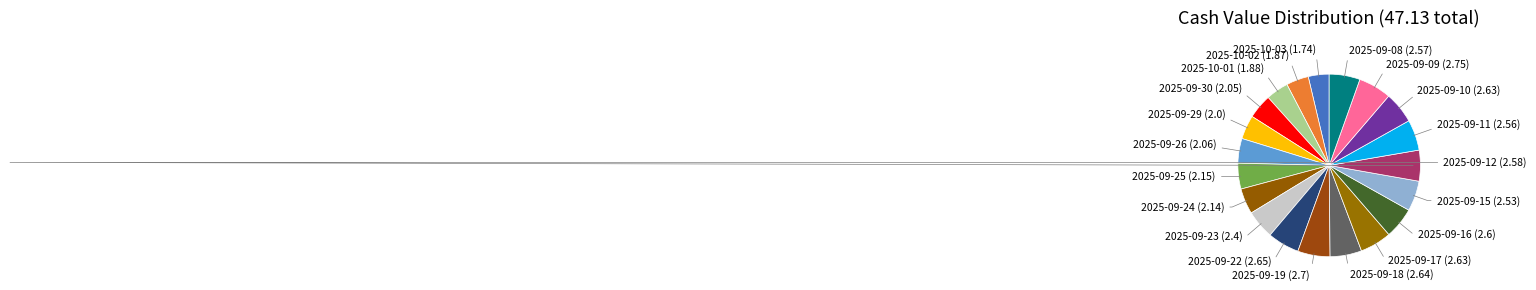

Which category has the biggest portion of the pie?

2025-09-09